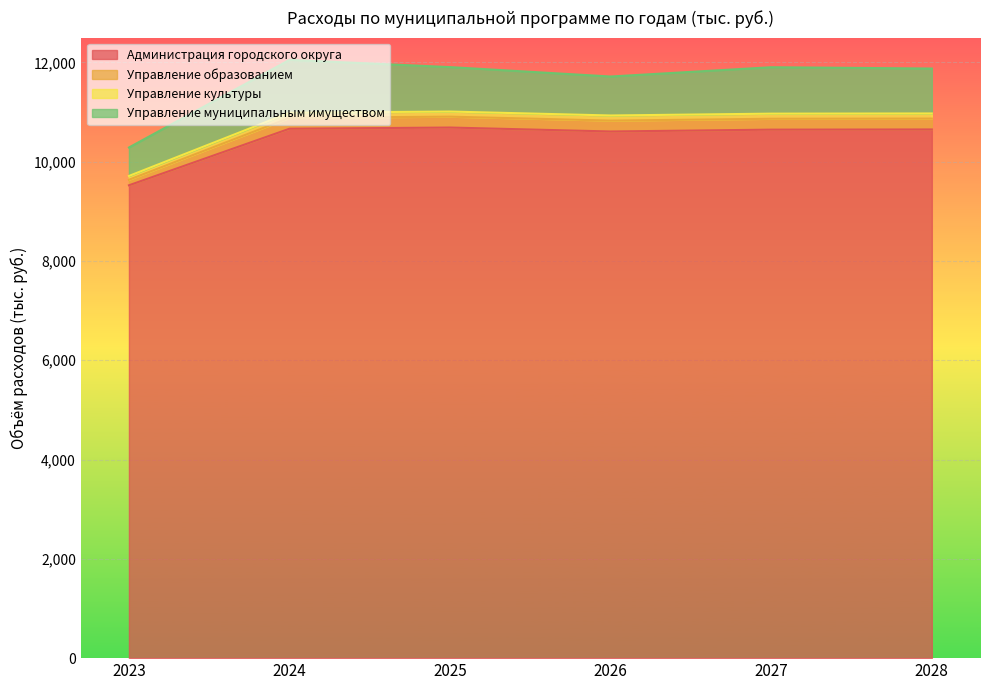

Which series changed the most between 2025 and 2026?

Администрация городского округа